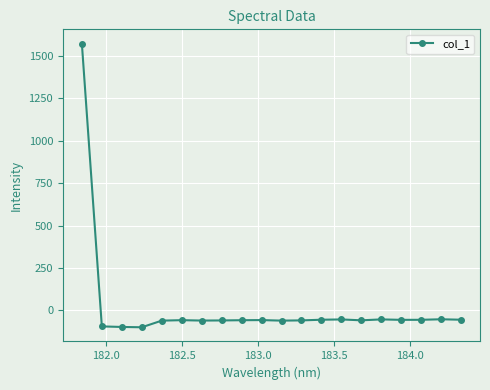

What is the difference between the maximum and minimum values?

1673.9